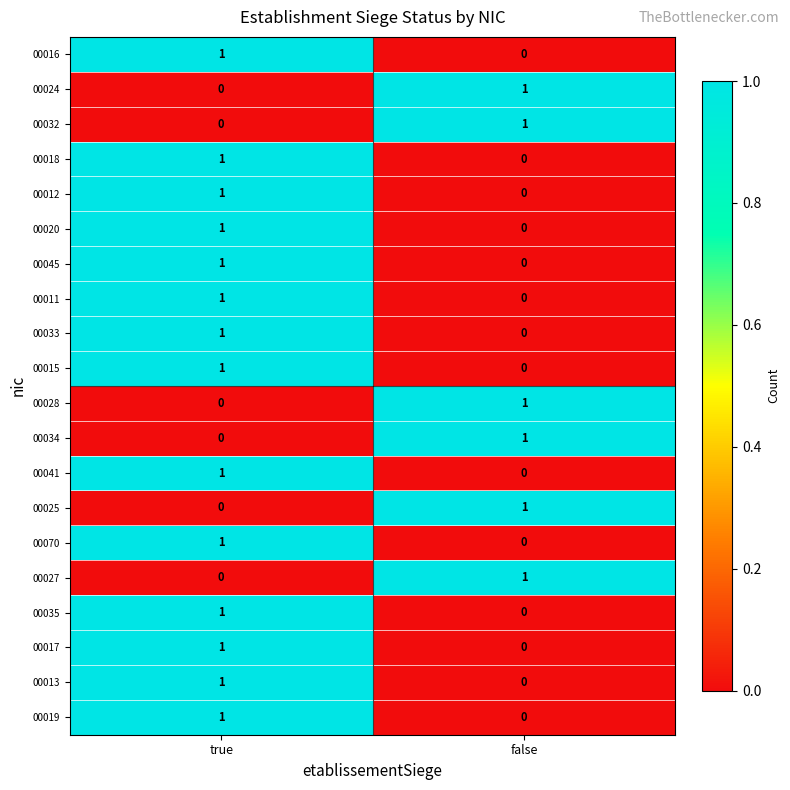

Rank the categories by 00012 value from highest to lowest.

true, false